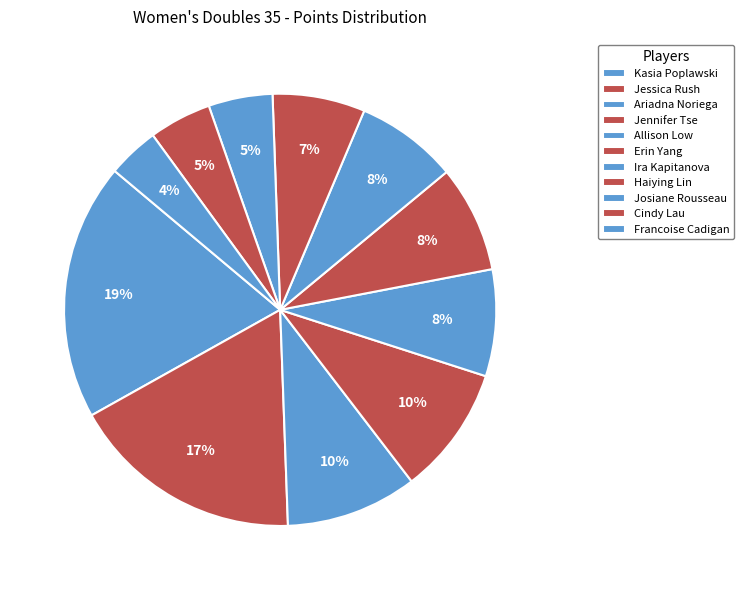

Which category has the biggest portion of the pie?

Kasia Poplawski